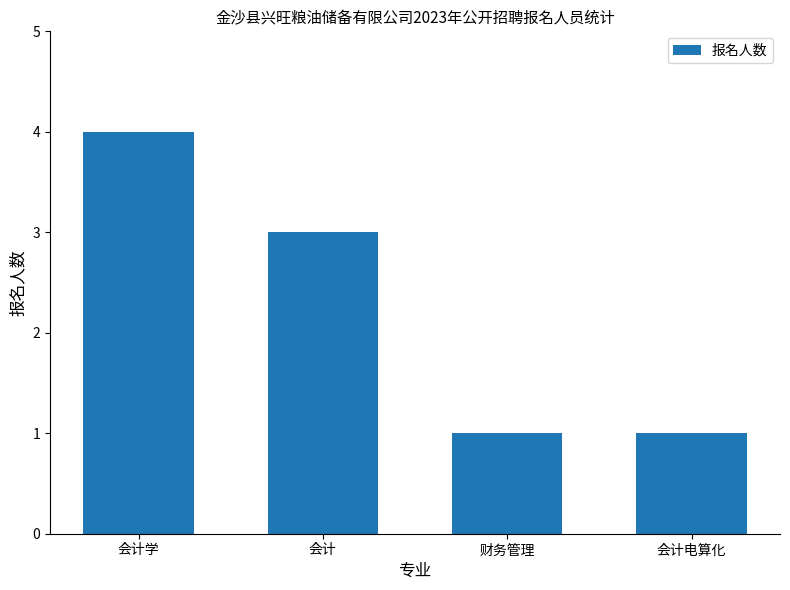

What is the difference between the maximum and minimum values?

3